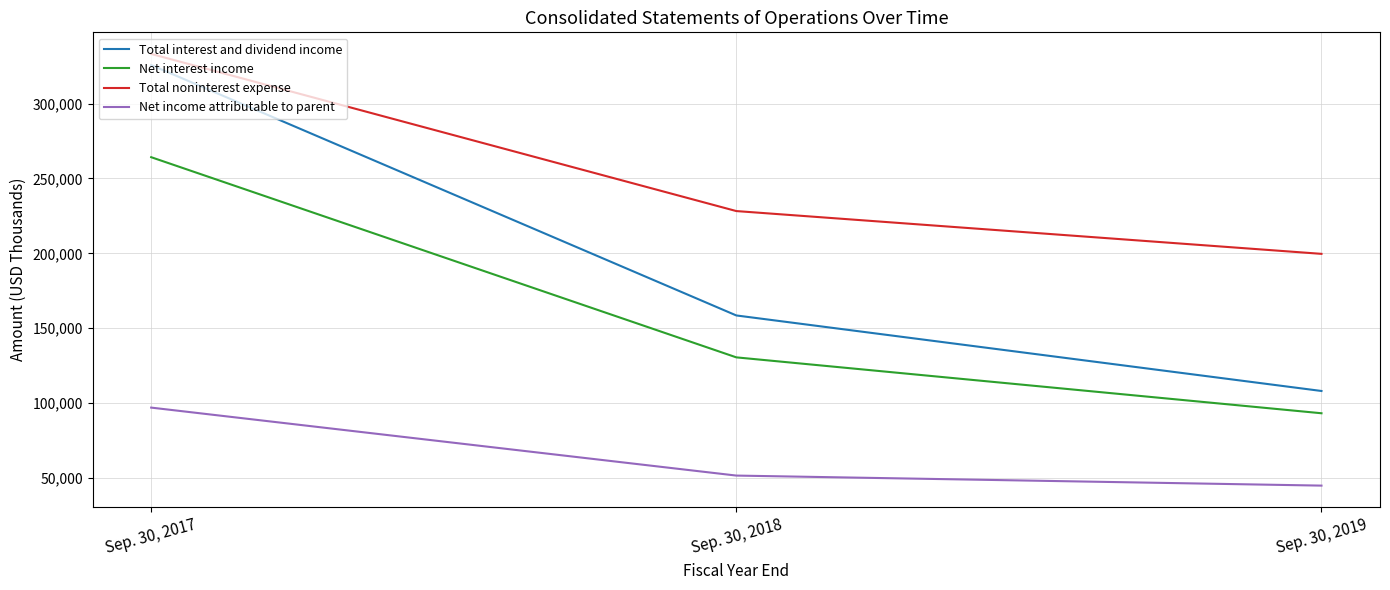

Reading left to right, list all the values displayed in this chart.

Total interest and dividend income: 325729	158534	108103
Net interest income: 264207	130549	93230
Total noninterest expense: 333160	228232	199663
Net income attributable to parent: 97004	51620	44917